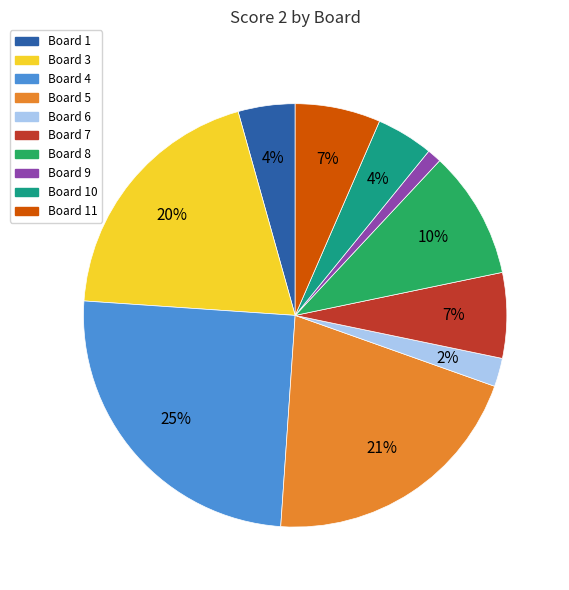

To the nearest percent, what is the difference between the largest and smallest slice percentages?

24%